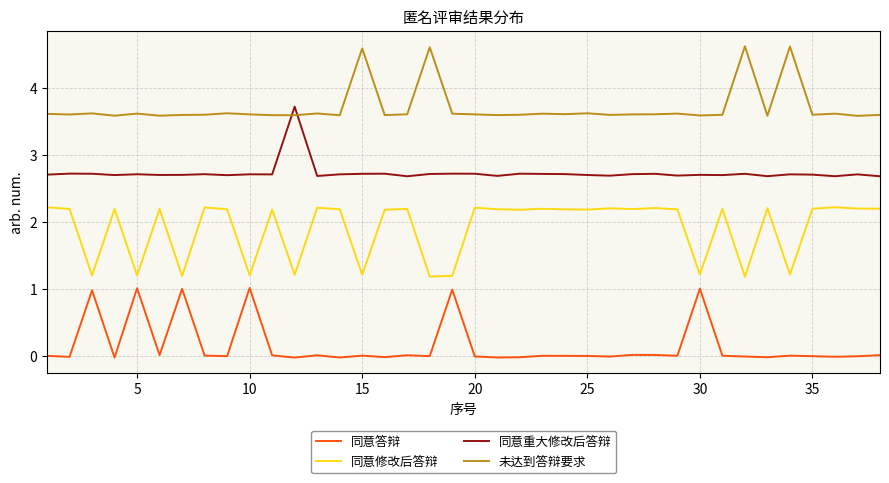

What is the maximum value for 同意答辩?

1.0